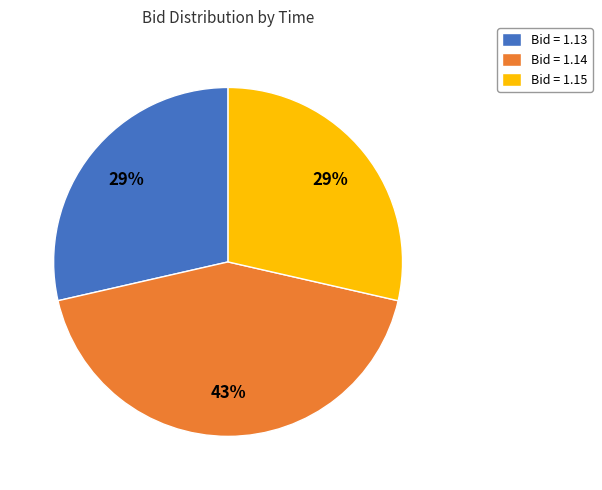

Combined, do Bid = 1.14 and Bid = 1.13 account for over 50%?

Yes